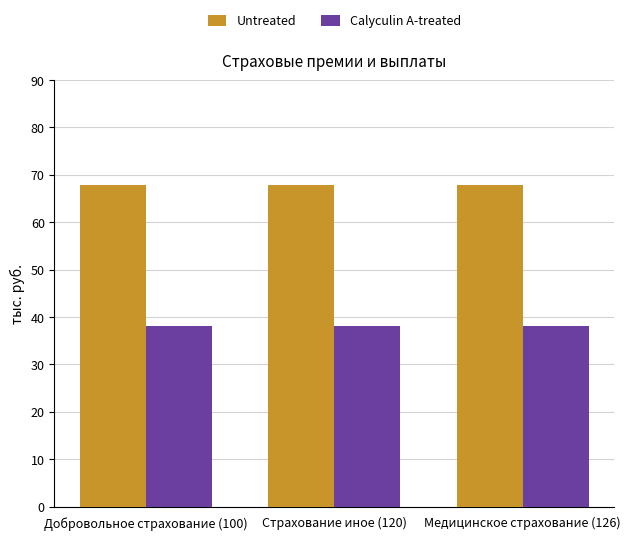

What is the sum of all Calyculin A-treated values?

114.3